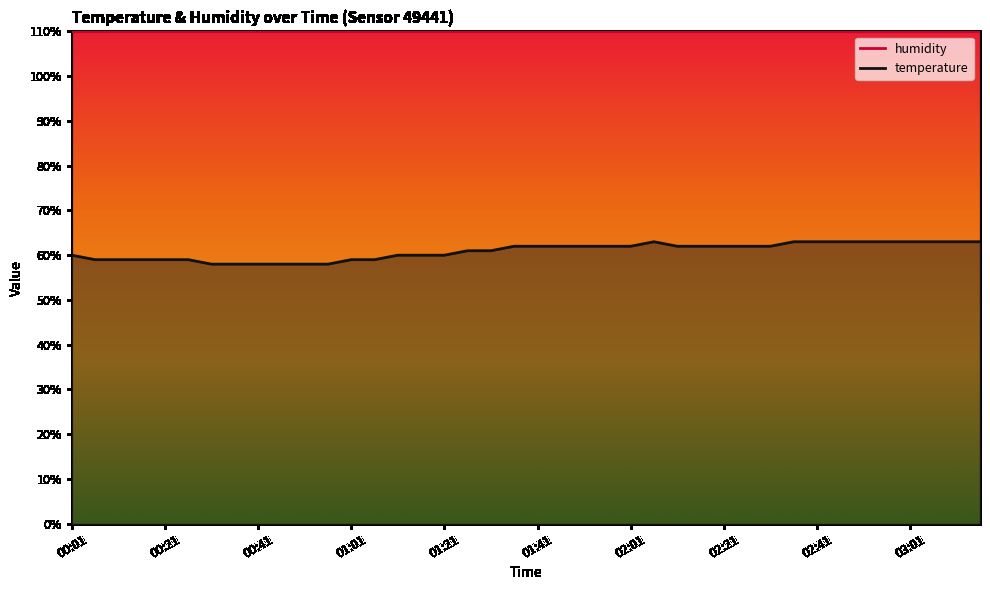

What is the difference between the maximum and minimum values?

5